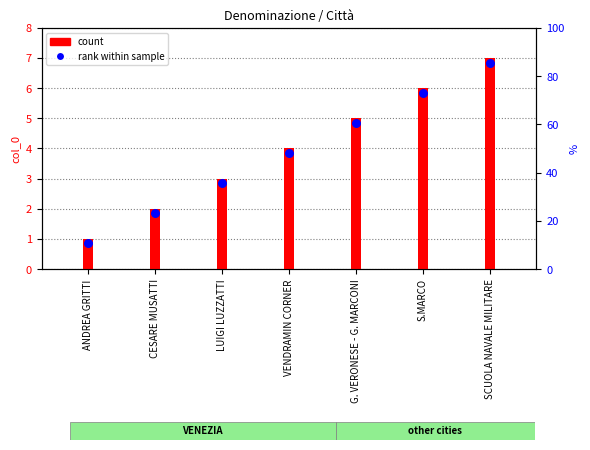

What is the total value across all series at SCUOLA NAVALE MILITARE?

13.8